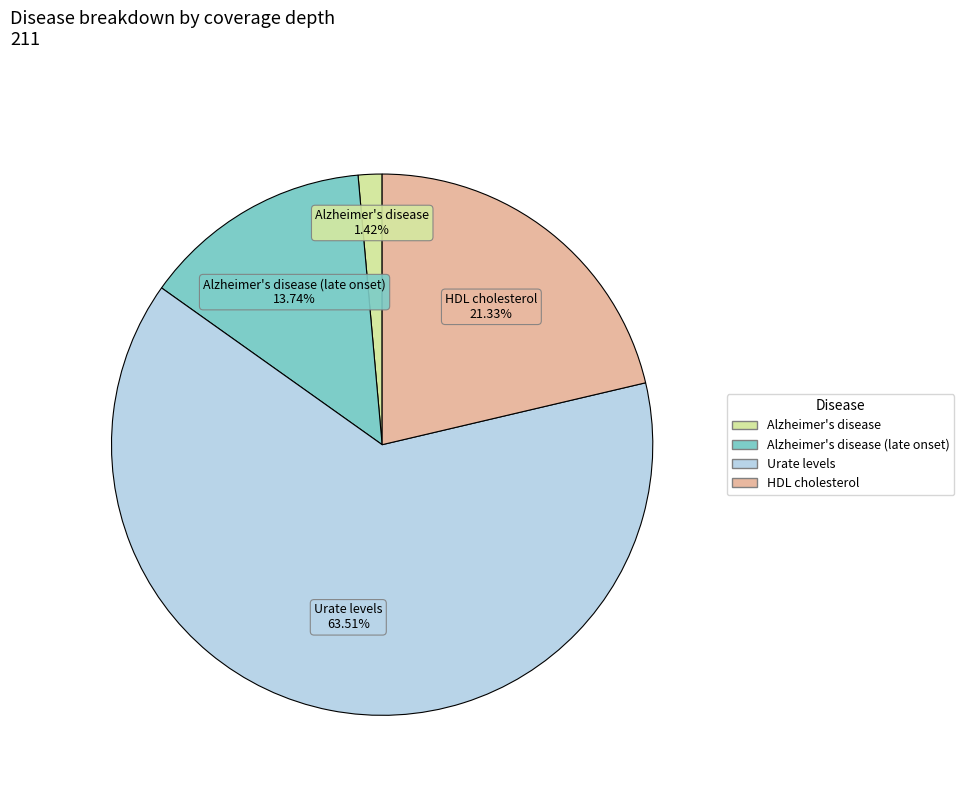

Does any single category account for the majority?

Yes